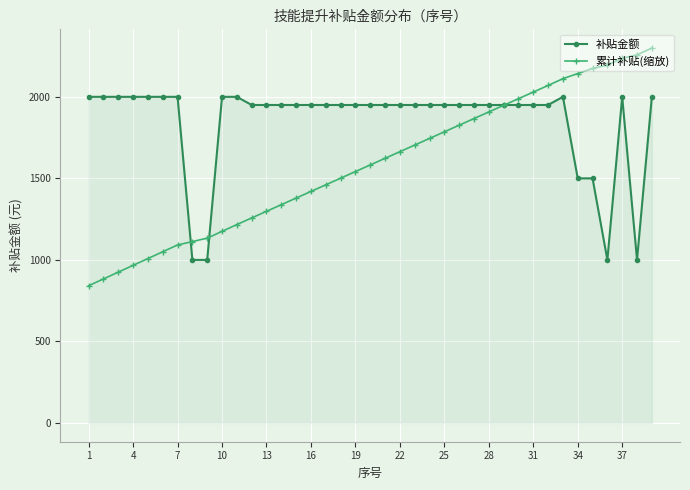

What is the average value of the 累计补贴(缩放) series?

1583.4